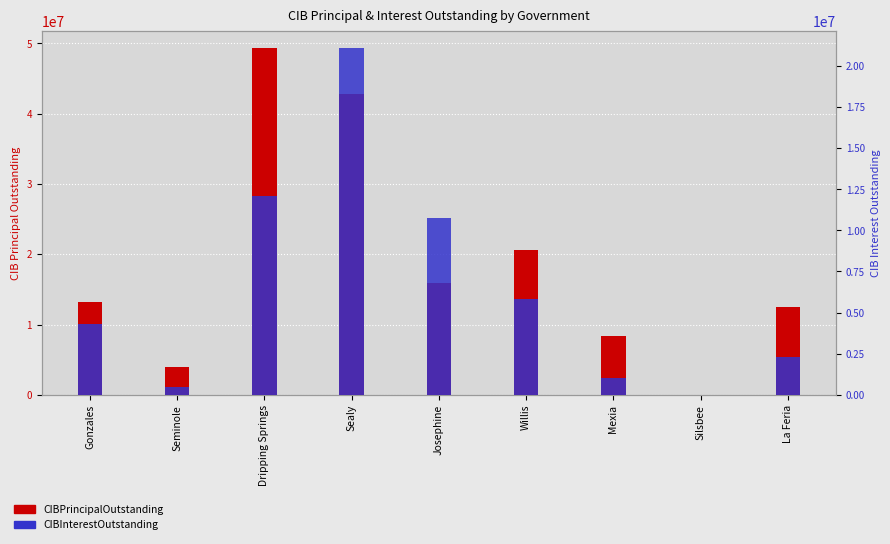

At which label does CIBPrincipalOutstanding first exceed 13240000?

Dripping Springs